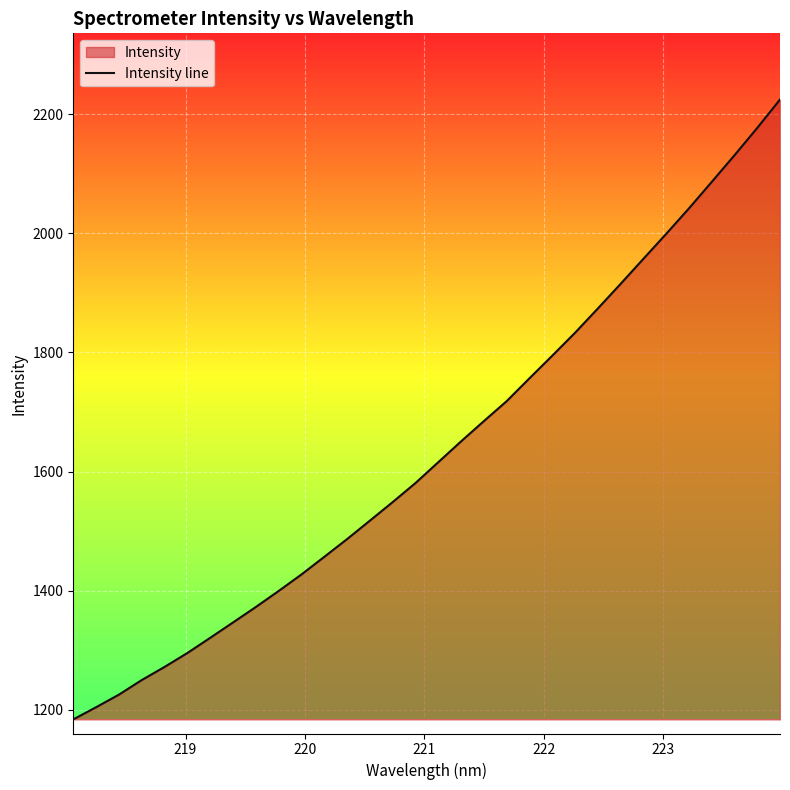

What is the maximum value shown in the chart?

2224.8